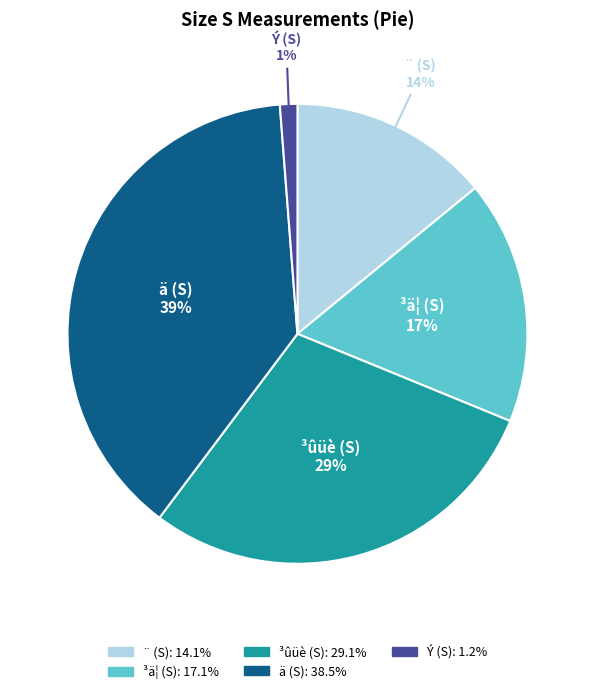

Does any single category account for the majority?

No